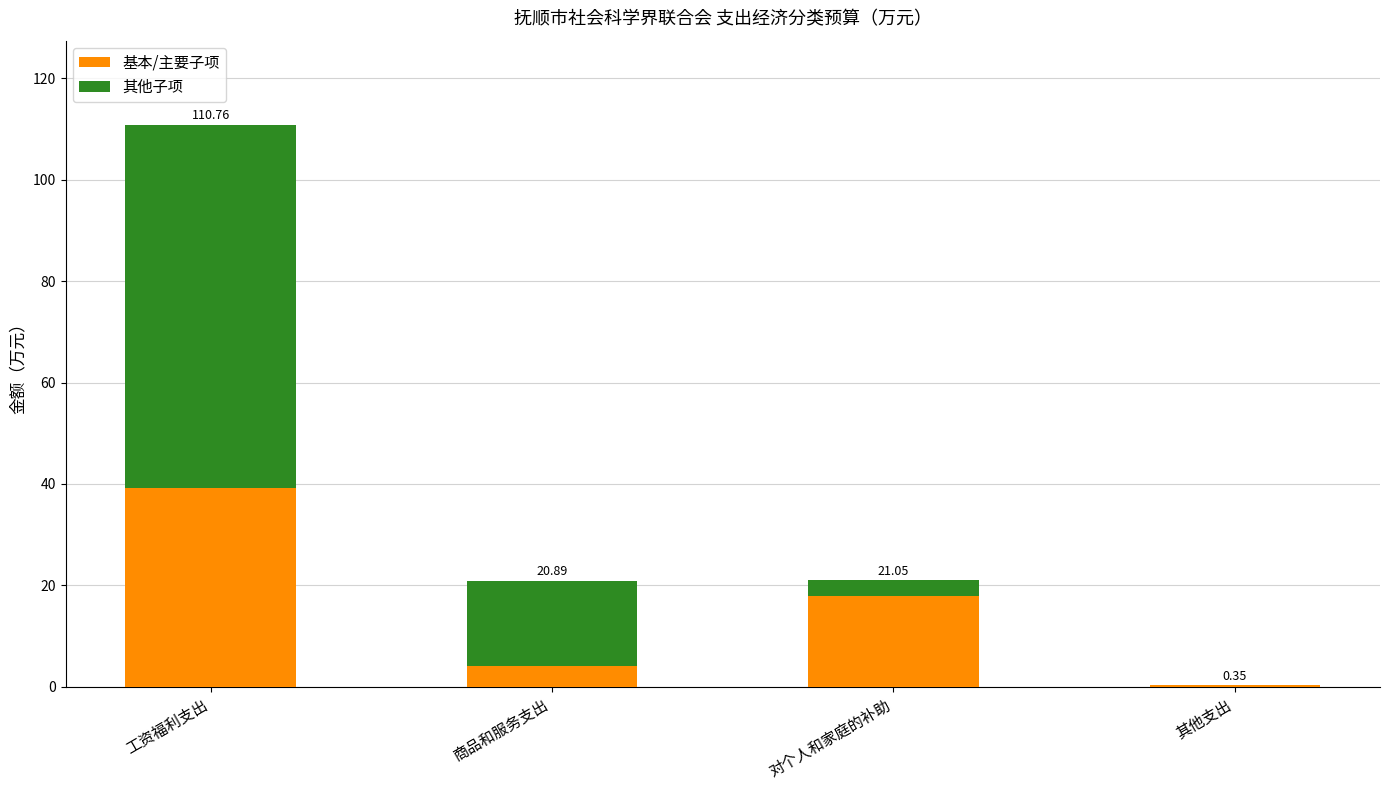

The 其他子项 series shows 16.7 at 商品和服务支出. True or false?

True